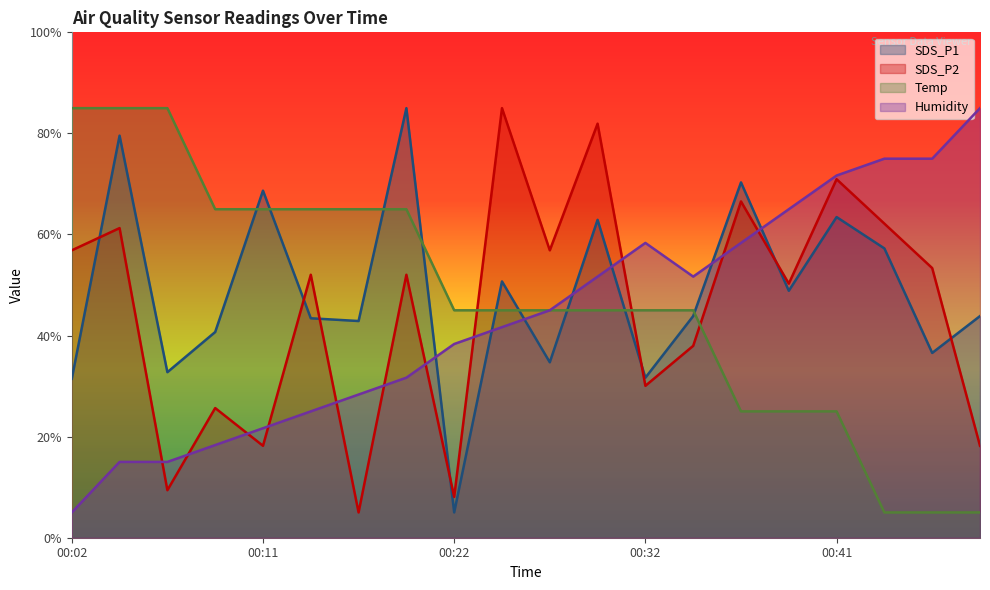

What value does the SDS_P1 series have at 00:39?

48.9